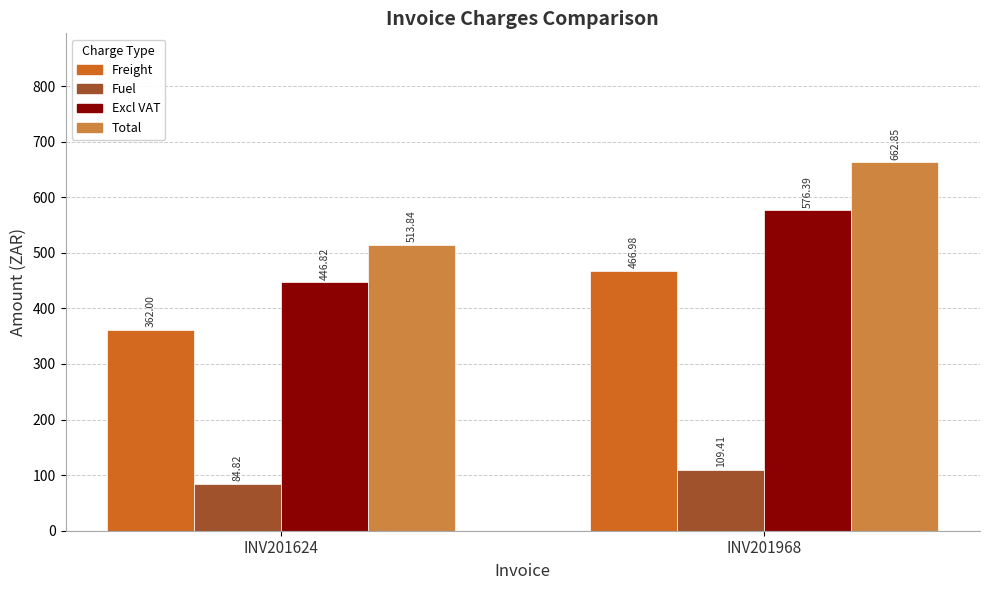

At which category is the sum across all series the highest?

INV201968